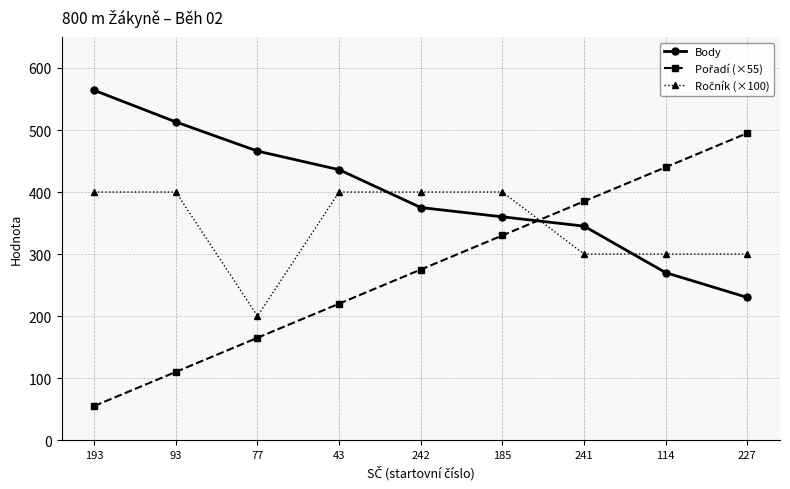

Which category has the lowest value across all series?

193